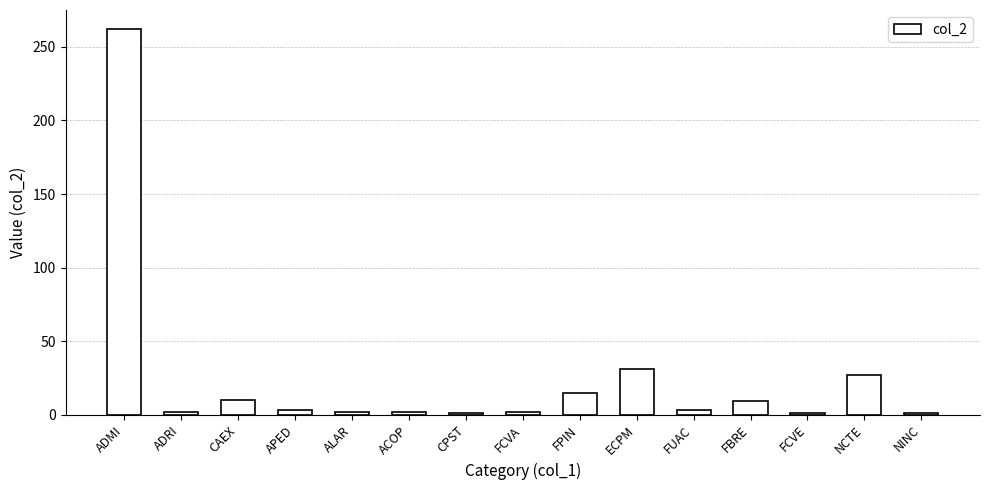

What is the label of the 4th bar from the left?

APED